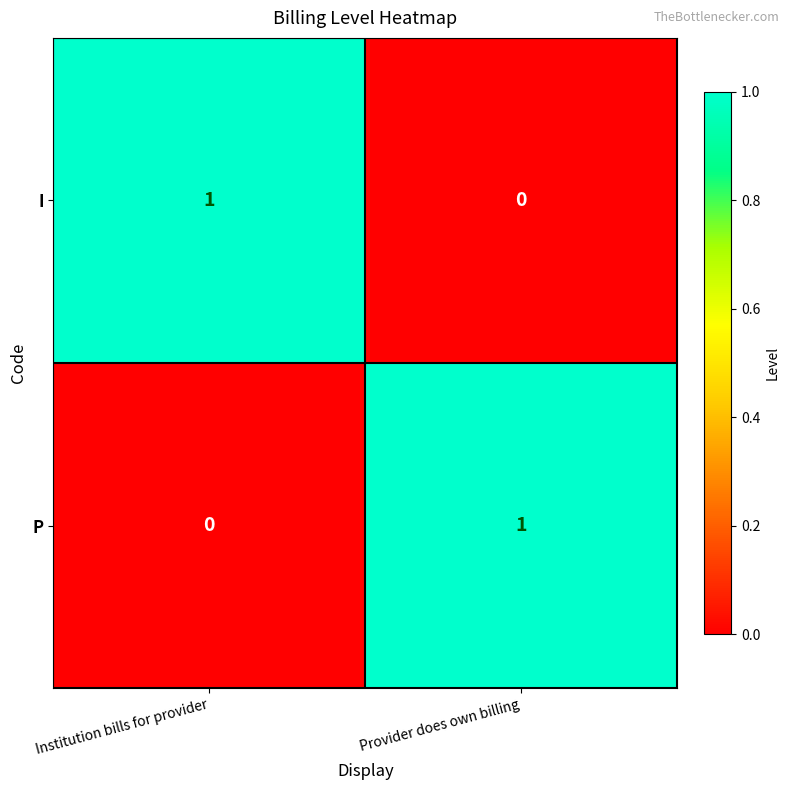

How many values in the P series are below 1?

1